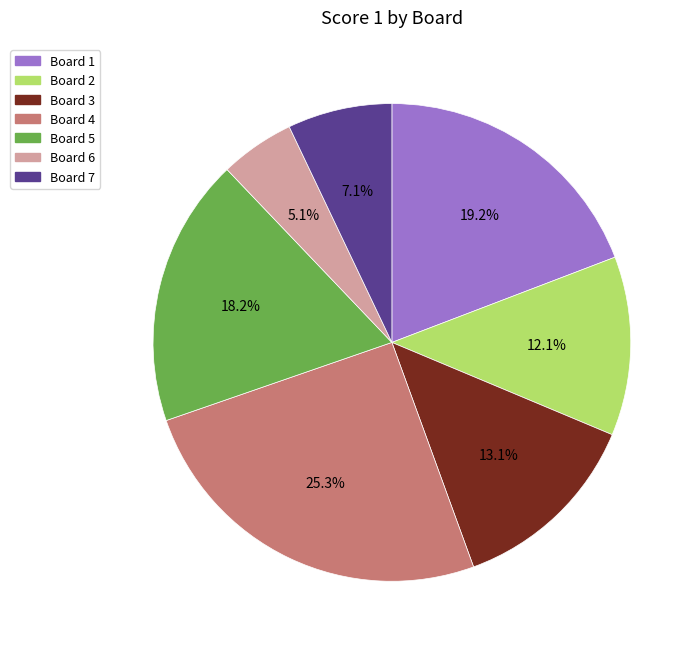

Is there a majority slice in this chart?

No